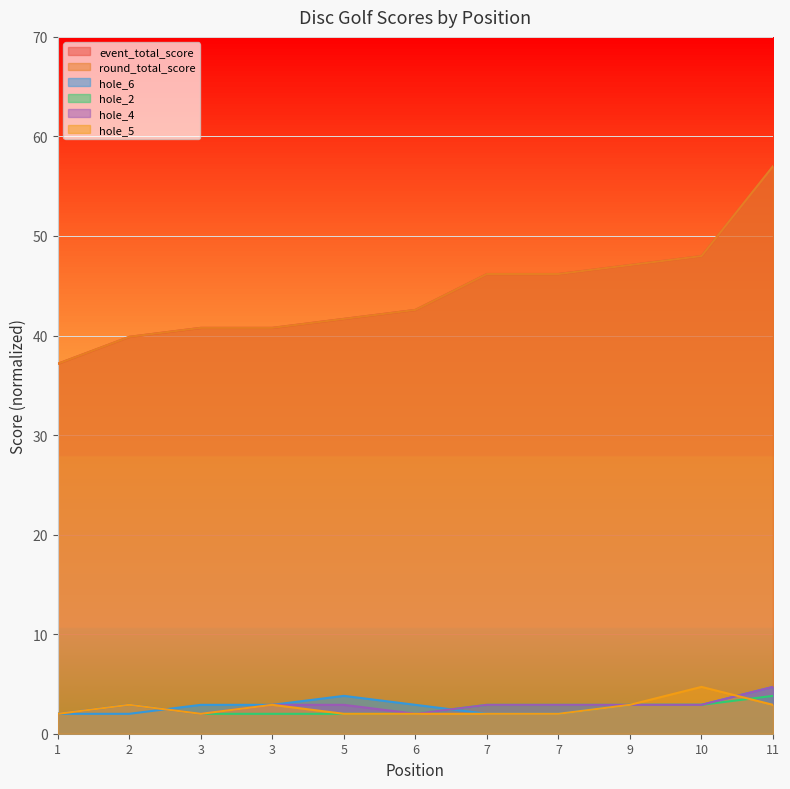

At which category does the chart reach its peak across all series?

11